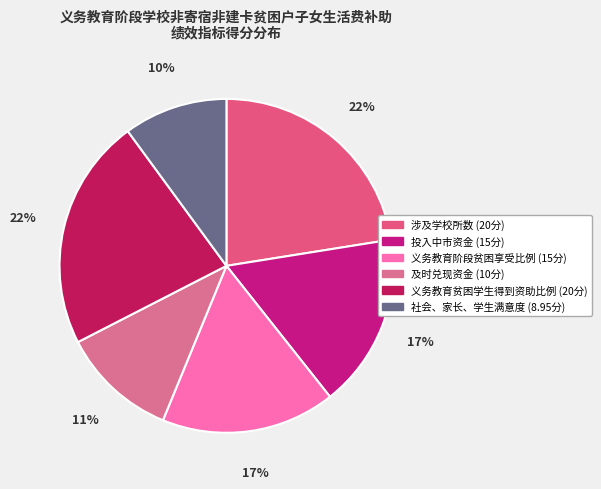

Which category has the smallest portion of the pie?

社会、家长、学生满意度